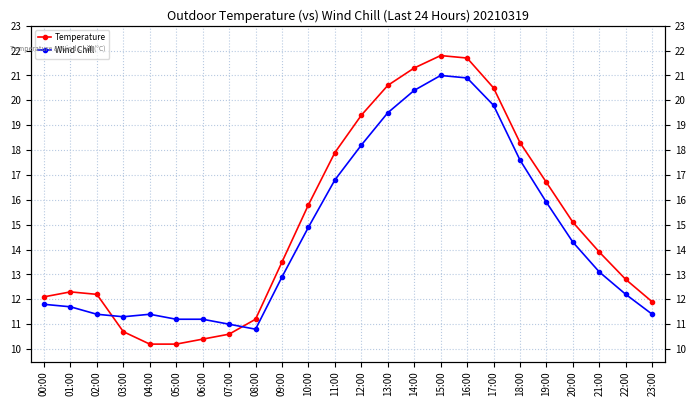

In Temperature, how many points are higher than both neighbors (excluding endpoints)?

2